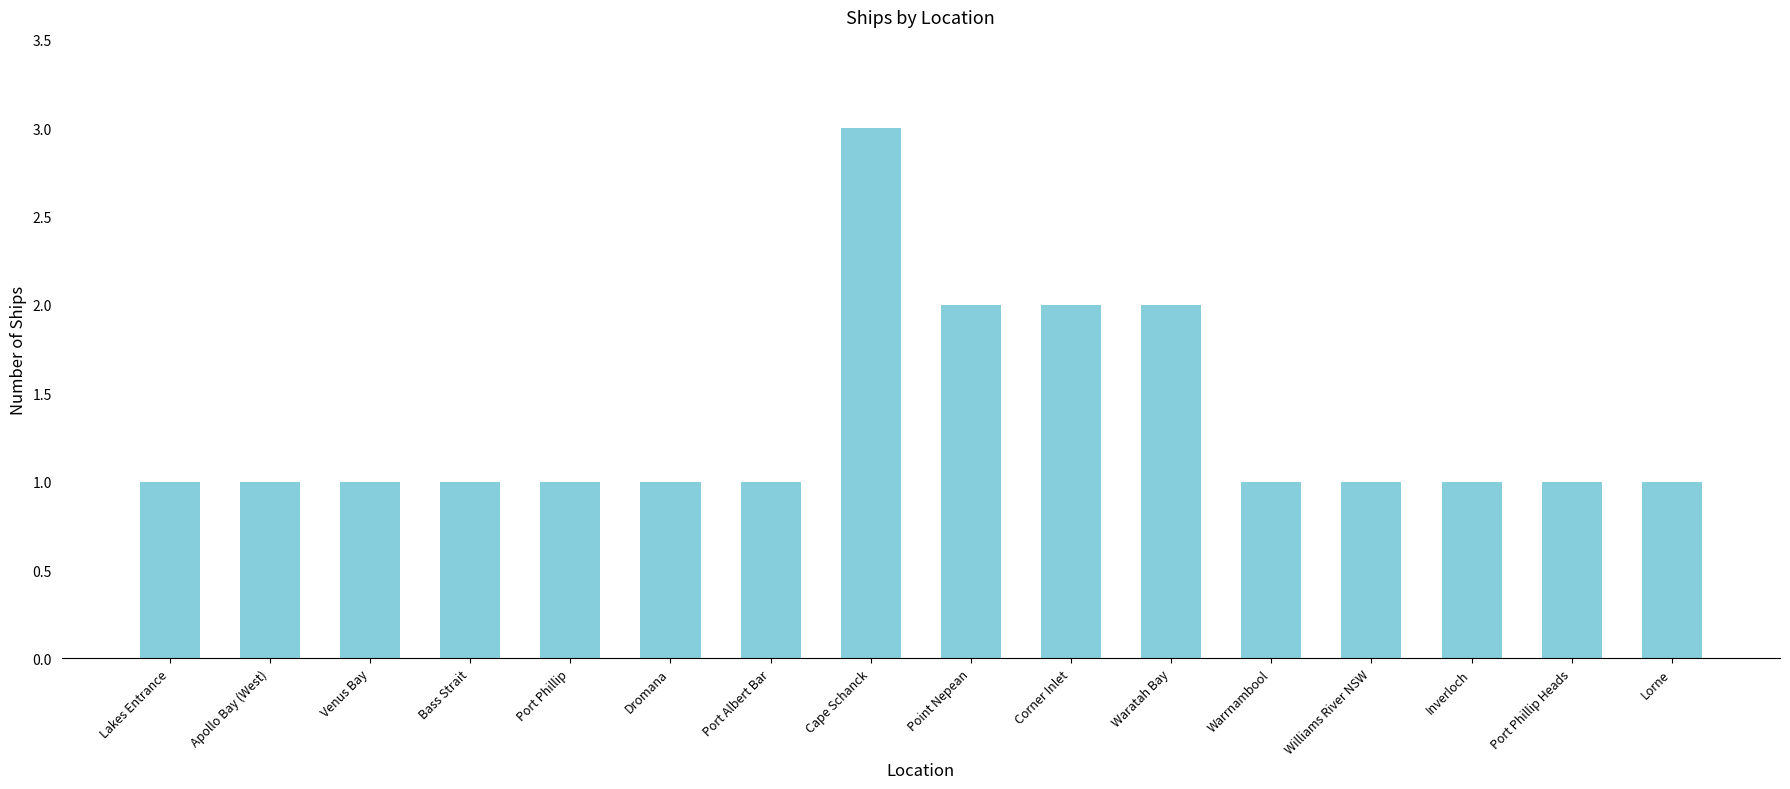

What is the ratio of the value at Dromana to the value at Waratah Bay?

0.5